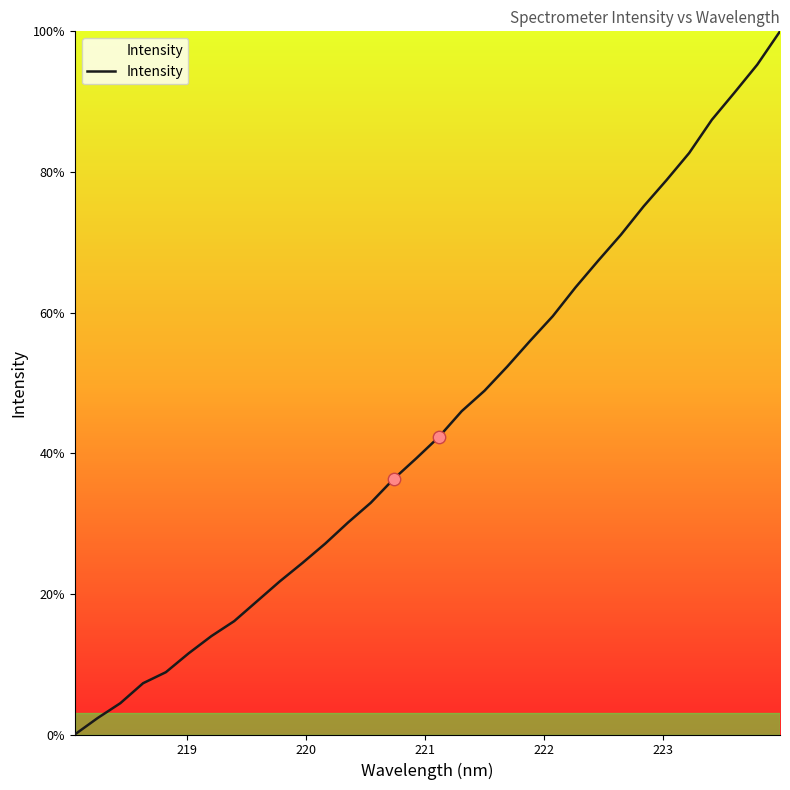

What is the maximum value shown in the chart?

100.0